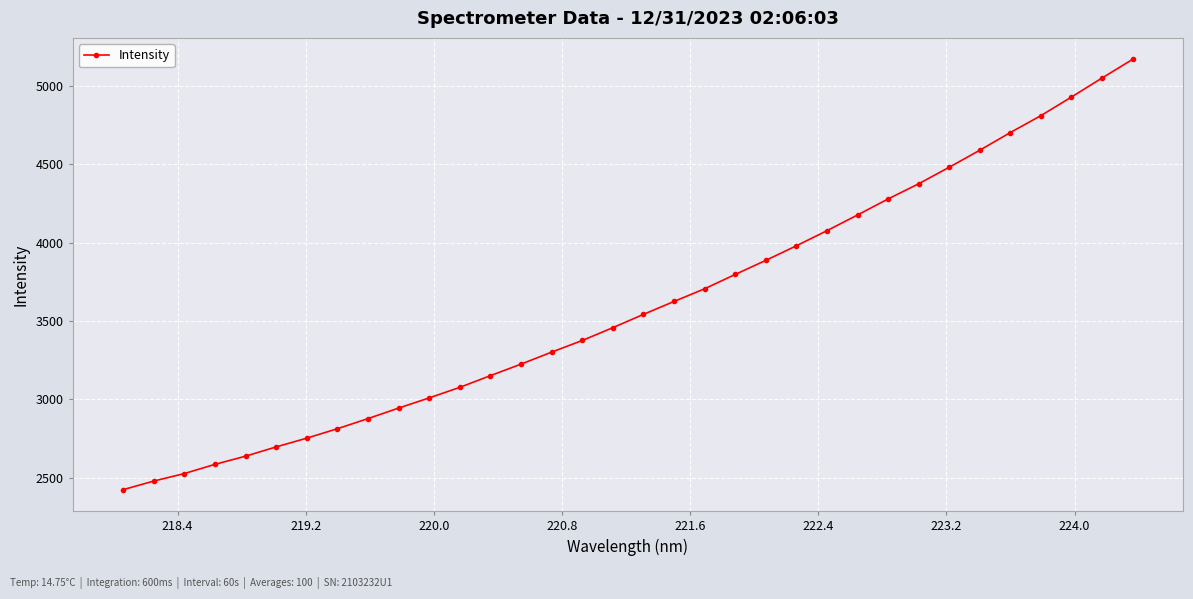

What is the difference between the maximum and minimum values?

2746.3